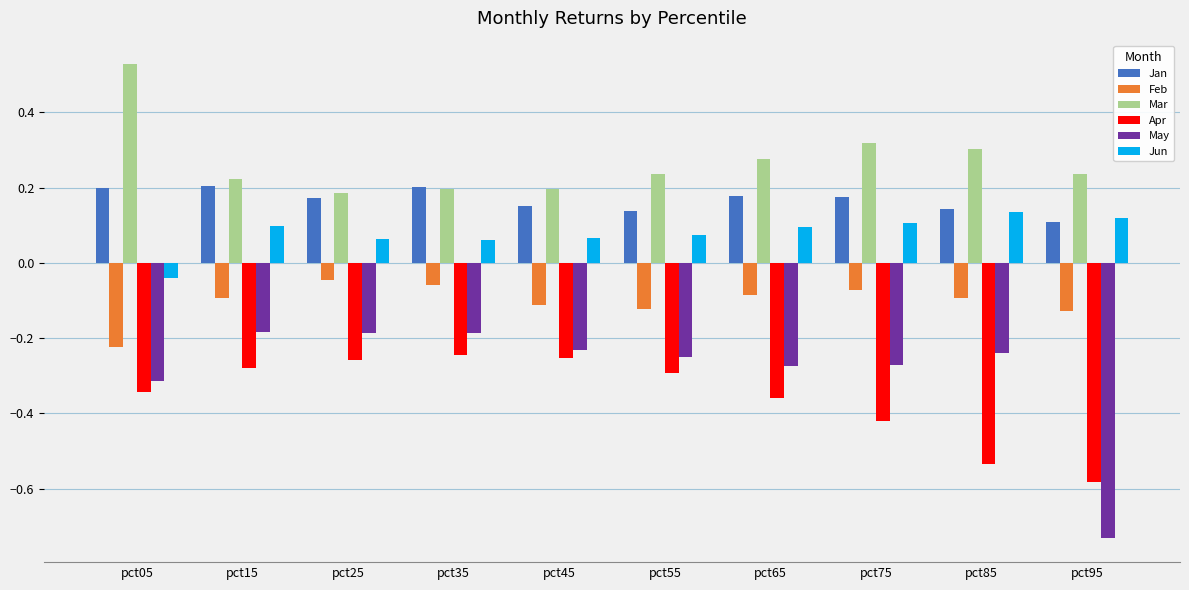

At which label does Apr reach its minimum?

pct95